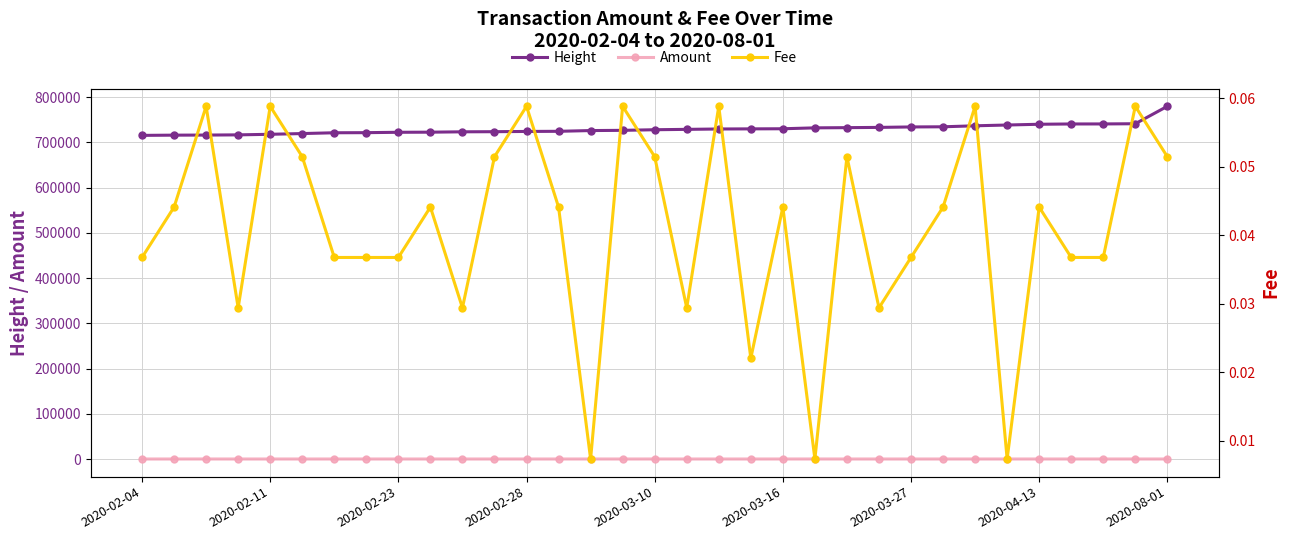

Which category has the highest value in the Height series?

2020-08-01